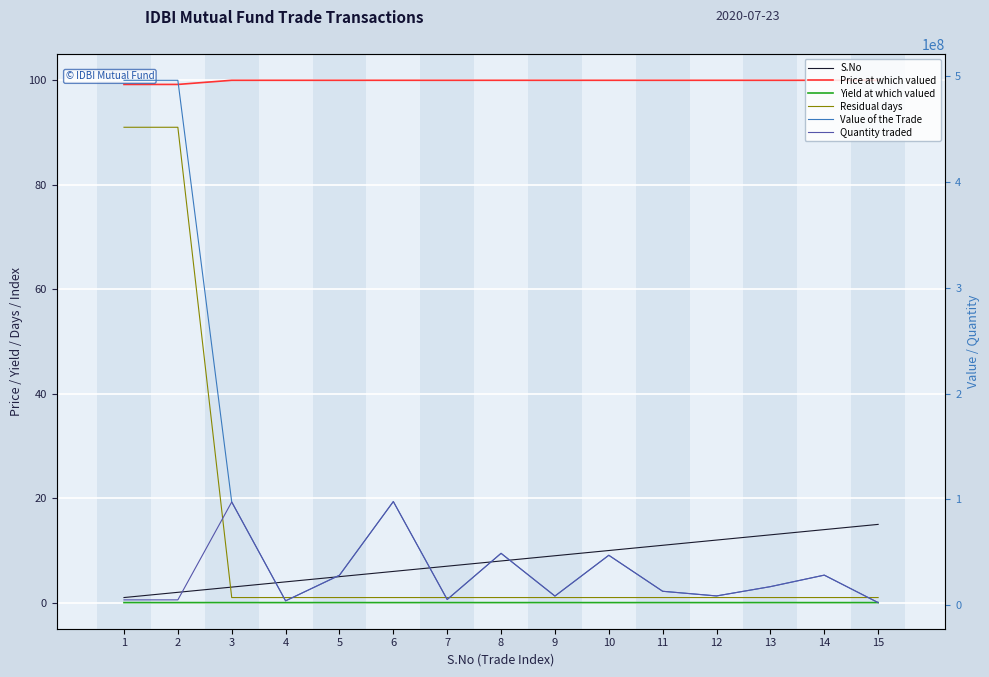

True or false: Quantity traded has a value of 973906.1 at 4.

False